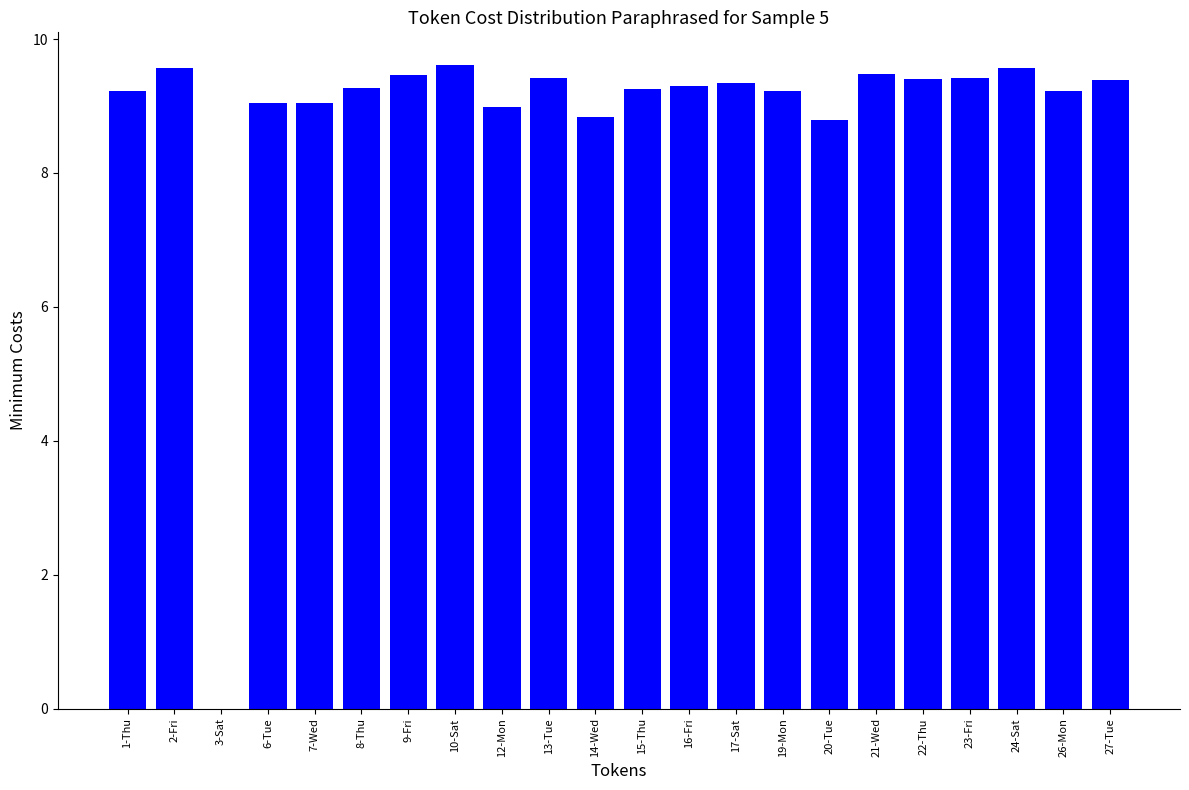

What is the sum of all values?

194.9